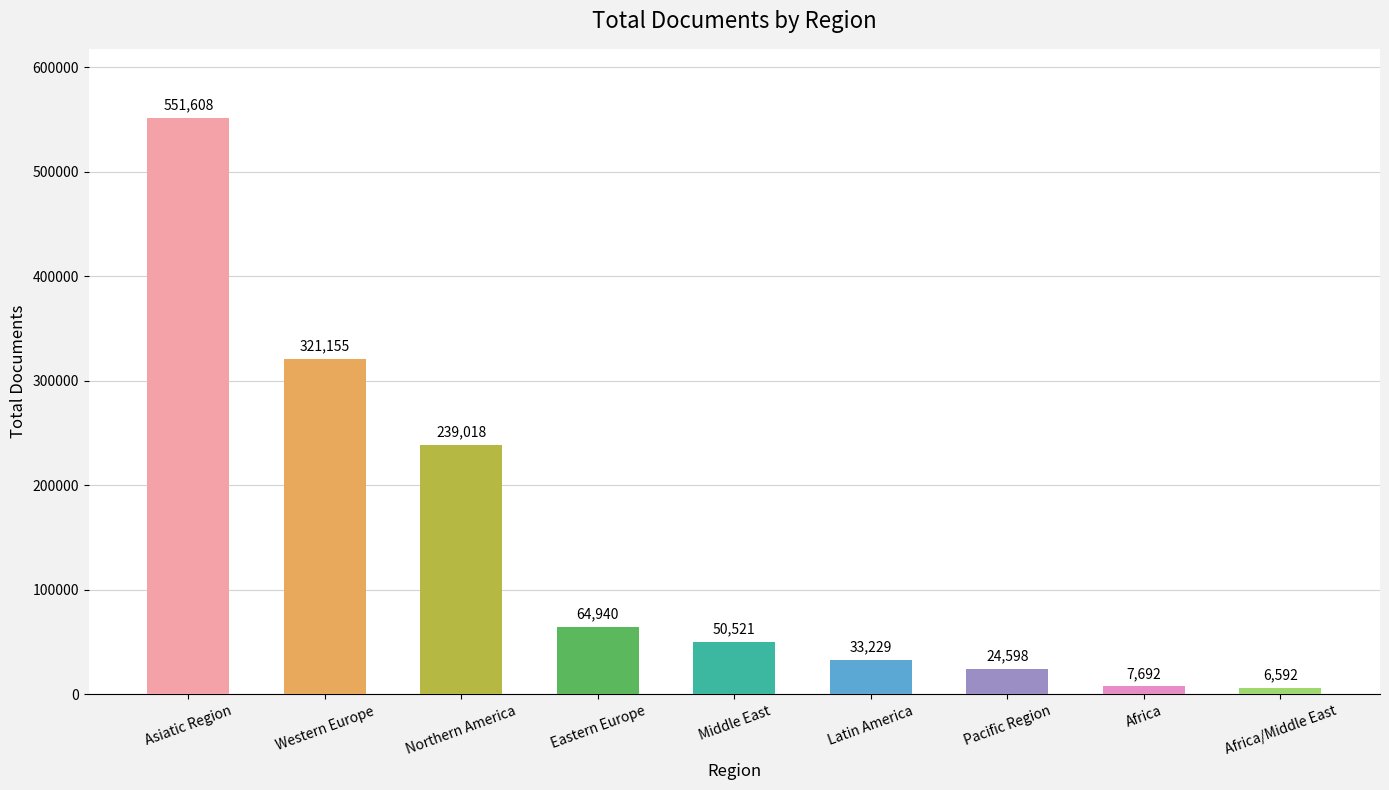

Which has a higher value, Western Europe or Africa/Middle East?

Western Europe